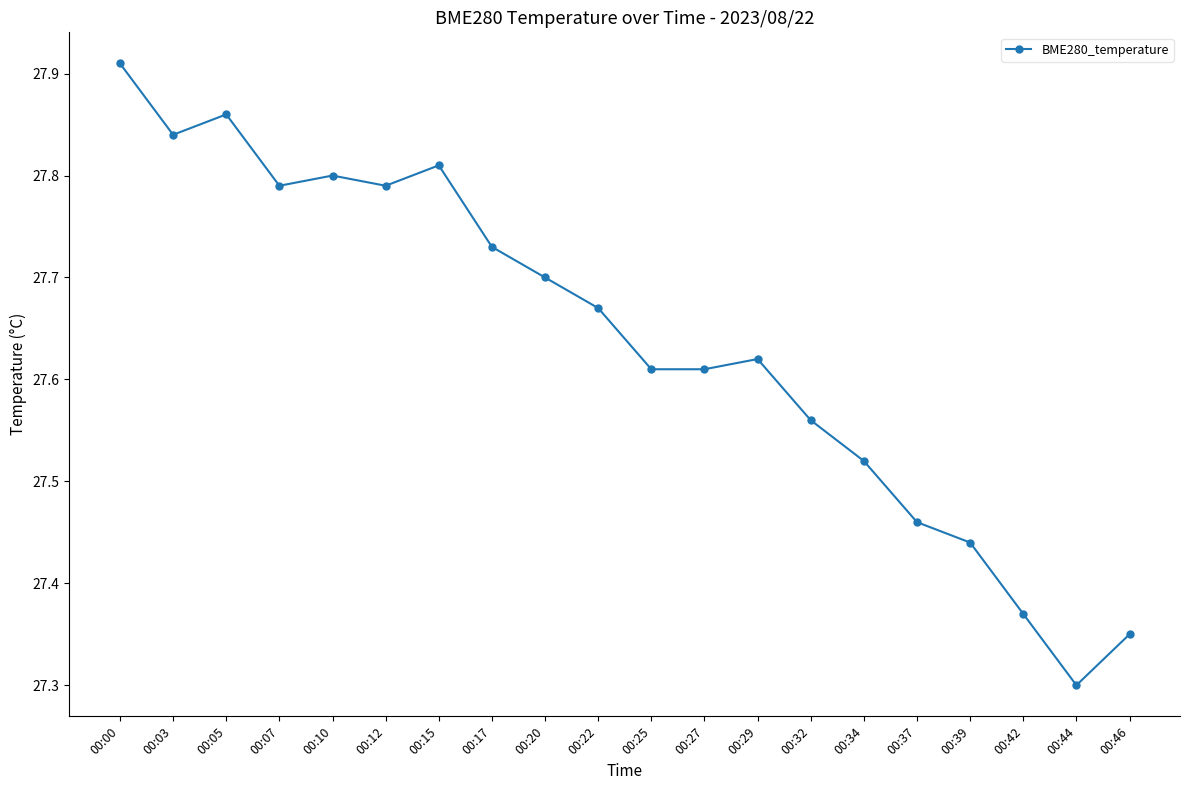

What is the difference between the second highest and second lowest values?

0.5